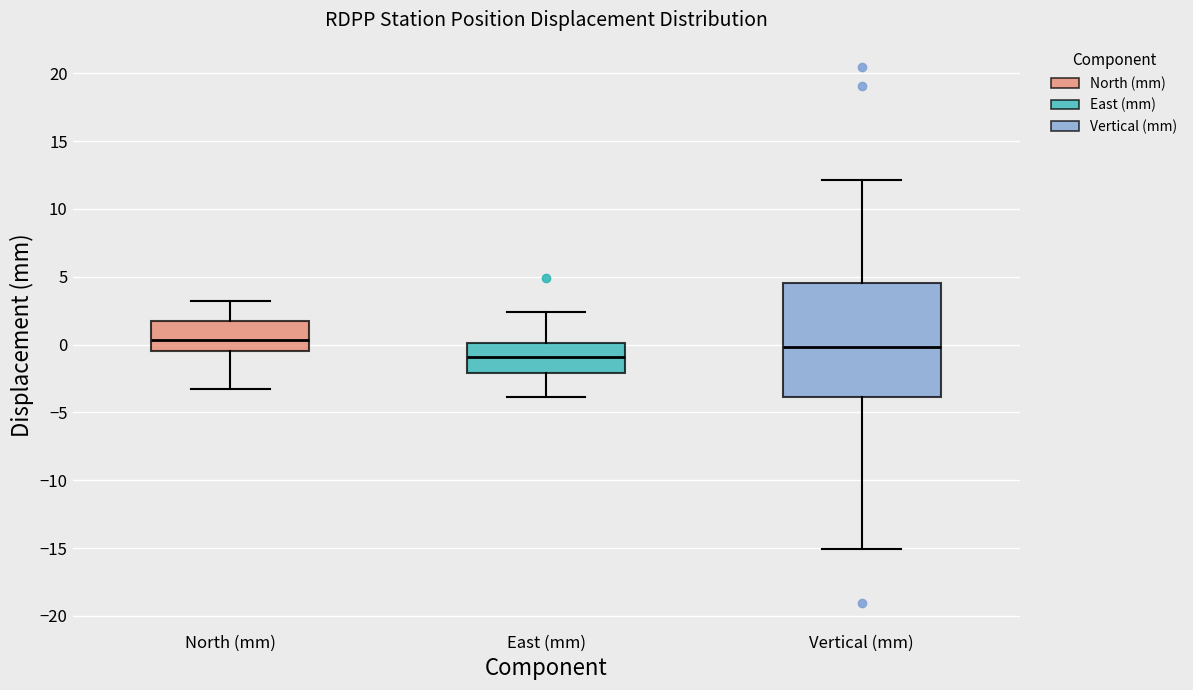

Which box's median line is the lowest?

East (mm)